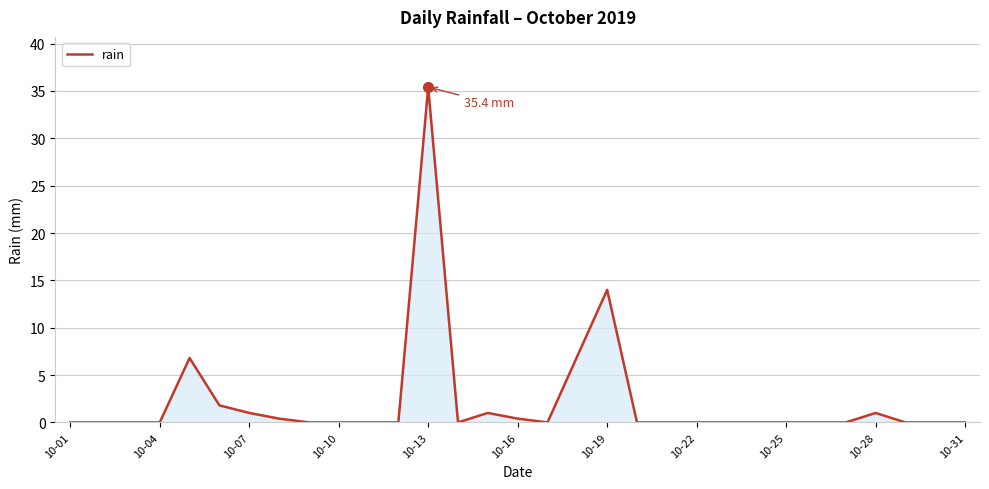

What is the maximum value shown in the chart?

35.4